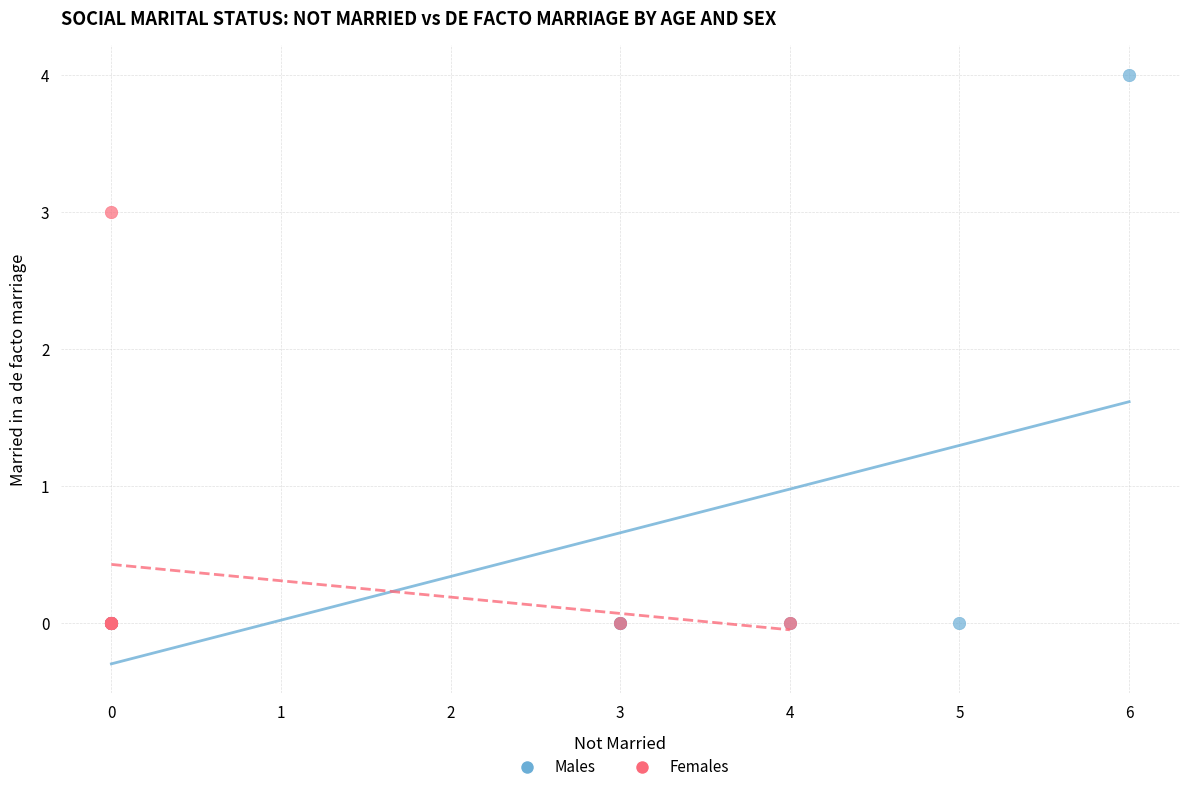

Which series reaches the maximum Y coordinate?

Males